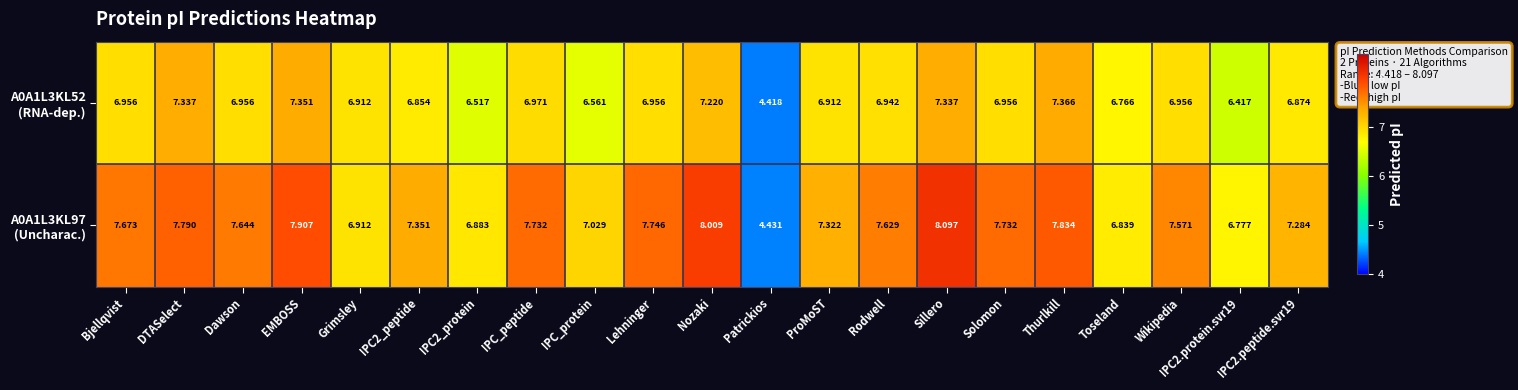

What is the greatest value displayed?

8.1